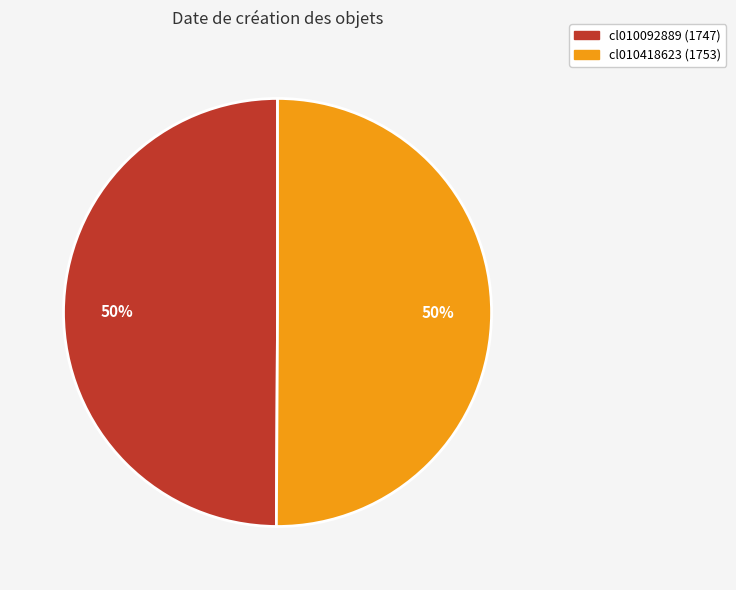

Is it true that cl010092889 is 37% of the pie?

False